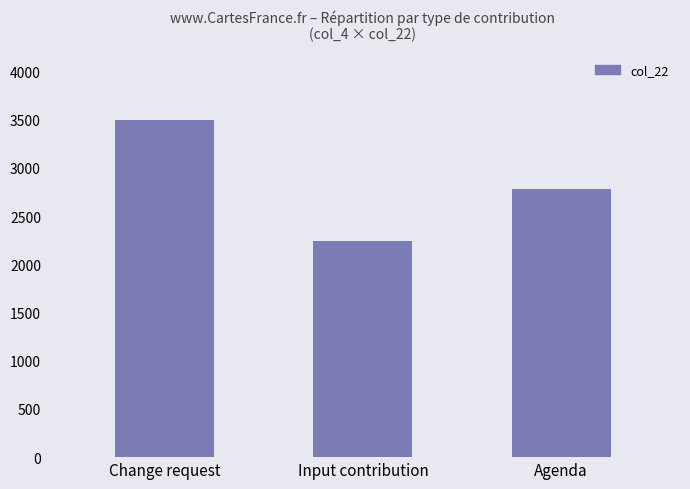

Which label corresponds to the largest value in the chart?

Change request